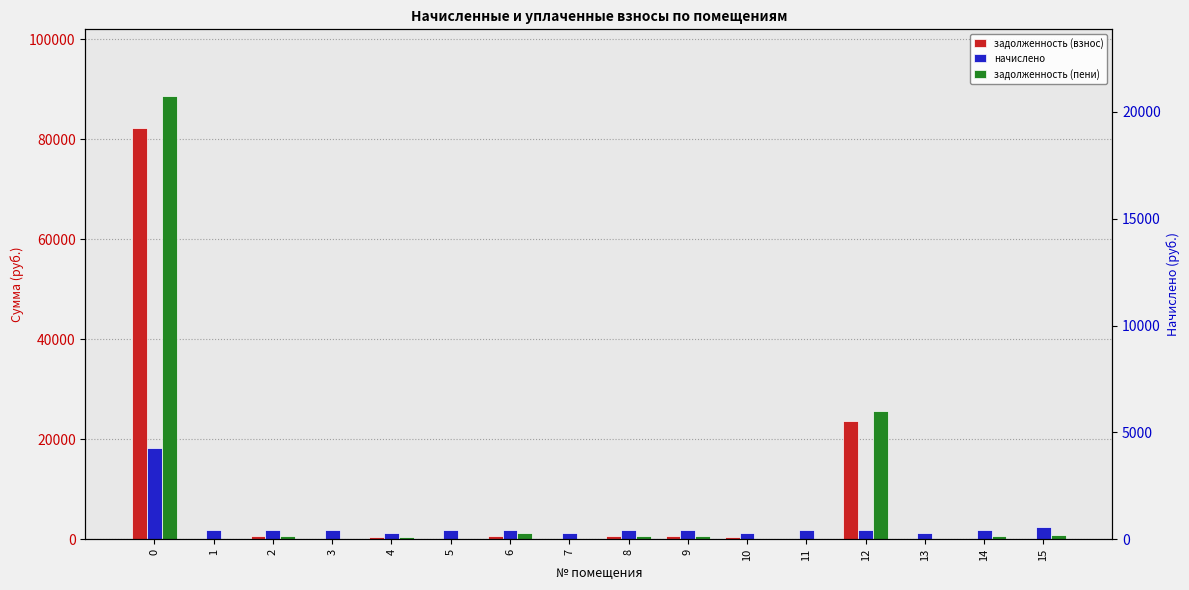

Is the value of задолженность (пени) at 6 greater than the value of задолженность (взнос) at 1?

Yes